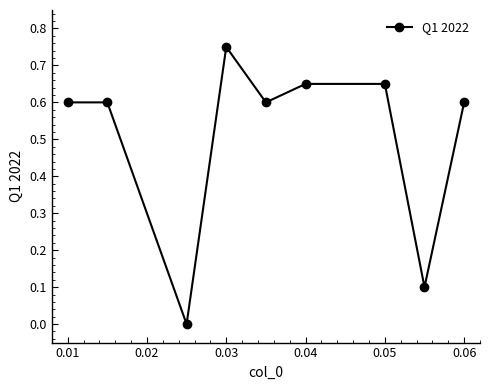

What is the average value?

0.5